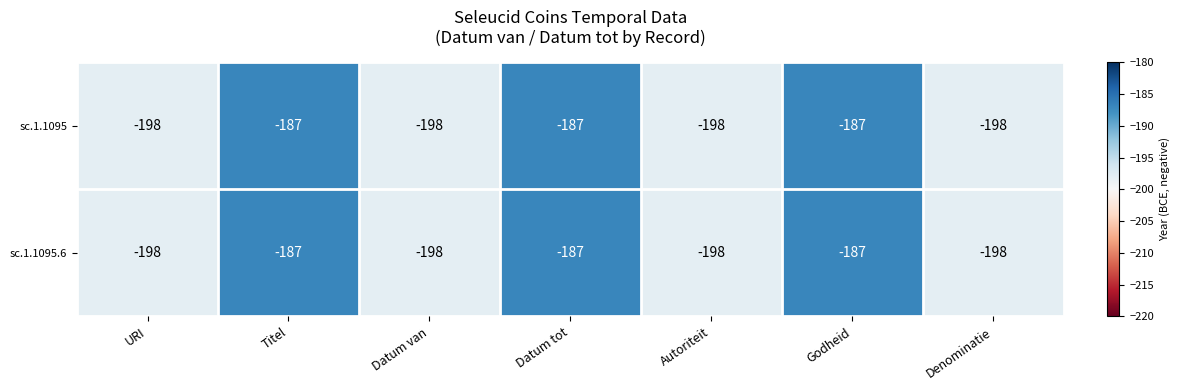

At how many categories does at least one series exceed -193?

3